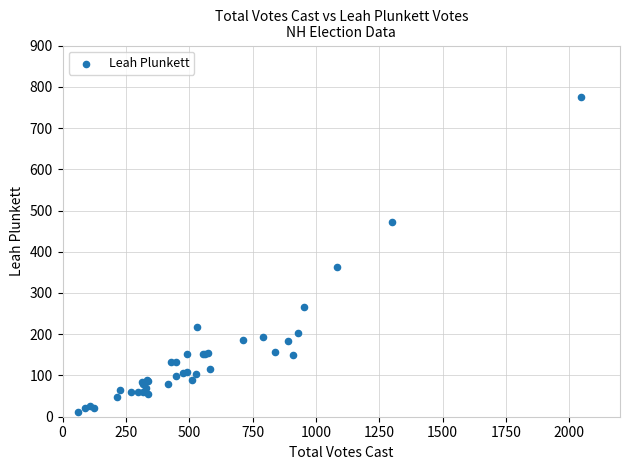

What Y value in the scatter plot is closest to 393?

363